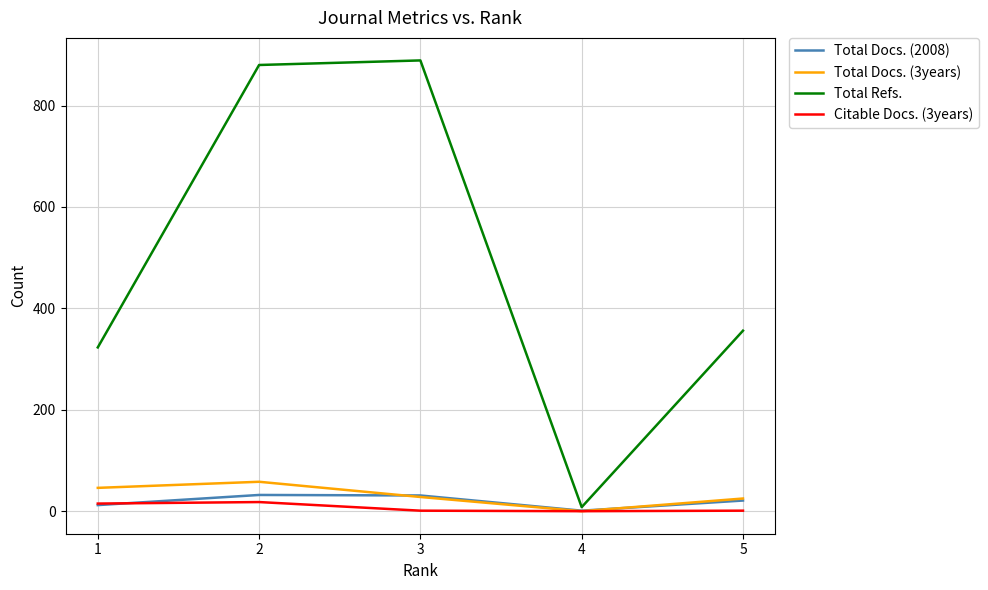

True or false: Total Refs. and Total Docs. (3years) cross at least once.

False